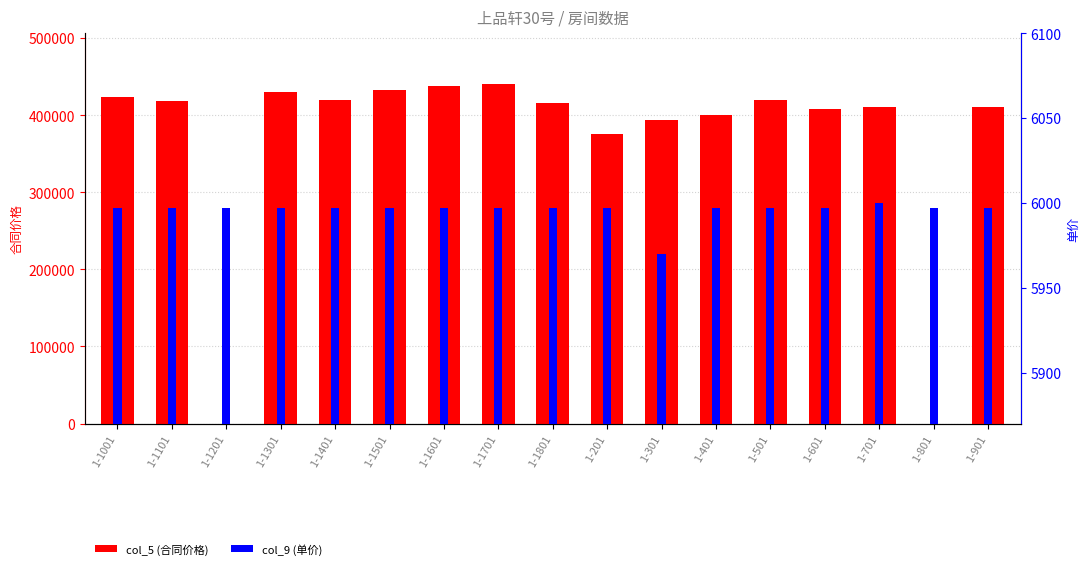

Reading left to right, list all the values displayed in this chart.

col_5 (合同价格): 1-1001=423760	1-1101=418000	1-1201=0	1-1301=430000	1-1401=420000	1-1501=432000	1-1601=438136	1-1701=440136	1-1801=415136	1-201=376000	1-301=393998	1-401=400000	1-501=420000	1-601=408280	1-701=410000	1-801=0	1-901=410000
col_9 (单价): 1-1001=5997	1-1101=5997	1-1201=5997	1-1301=5997	1-1401=5997	1-1501=5997	1-1601=5997	1-1701=5997	1-1801=5997	1-201=5997	1-301=5970	1-401=5997	1-501=5997	1-601=5997	1-701=6000	1-801=5997	1-901=5997